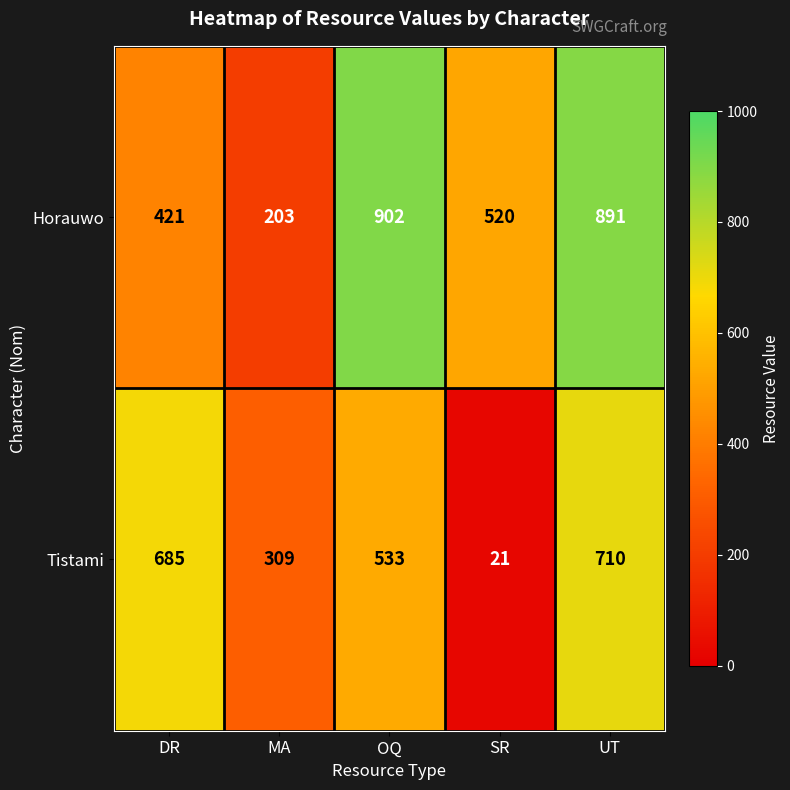

Reading left to right, extract all data points from this chart.

Horauwo: 421	203	902	520	891
Tistami: 685	309	533	21	710